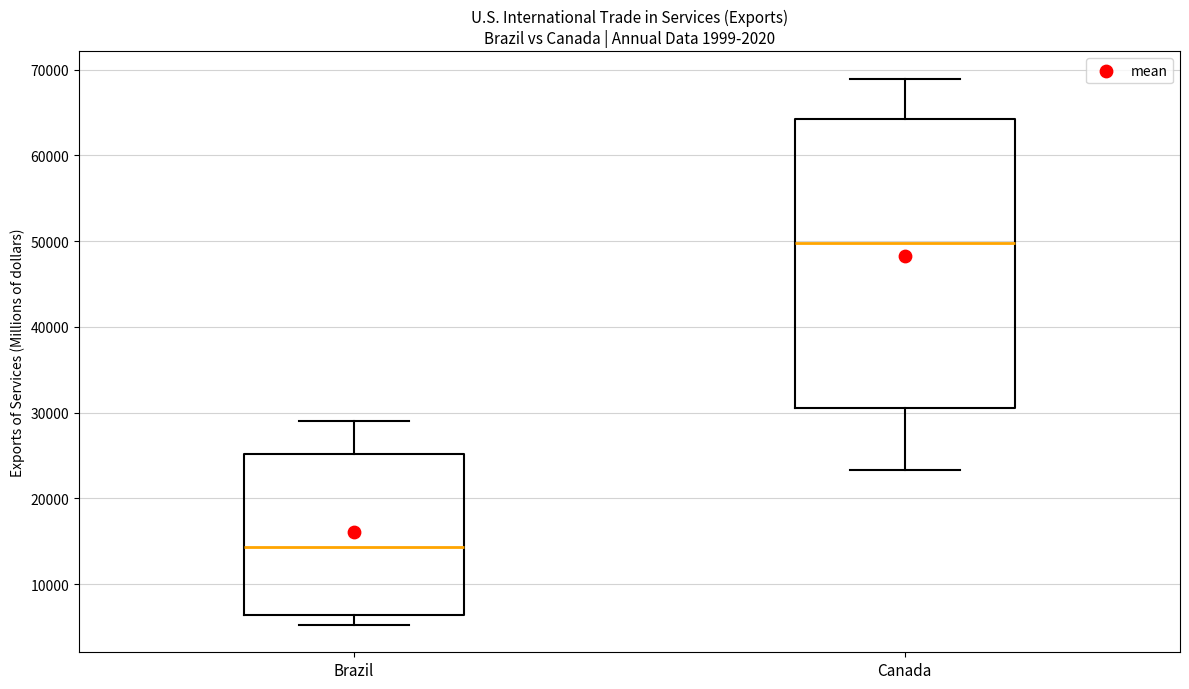

Reading left to right, transcribe this box plot: for each box, give where its median line is, the range the box spans, and where its two whiskers end, as read against the y-axis. The values are not printed on the chart, so give them approximately, as read against the axis.

Brazil: median 14000, box 6000 to 25000, whiskers 5000 to 29000
Canada: median 50000, box 31000 to 64000, whiskers 23000 to 69000